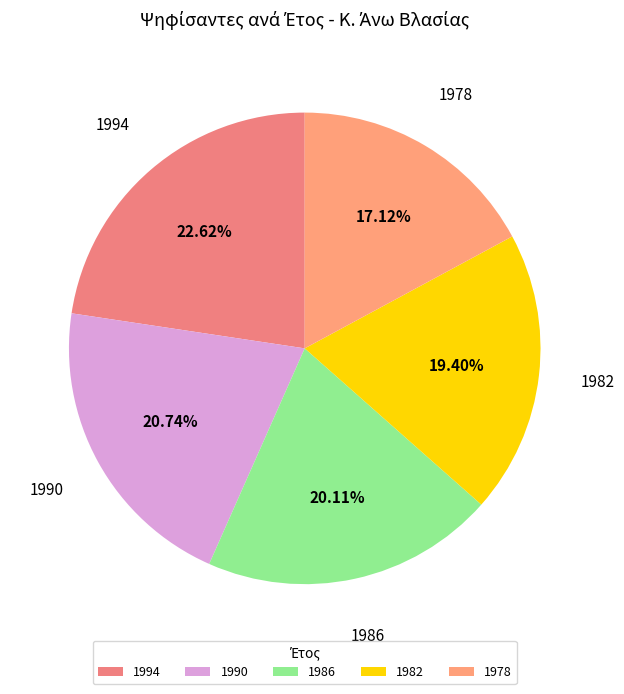

How many segments does this pie chart have?

5